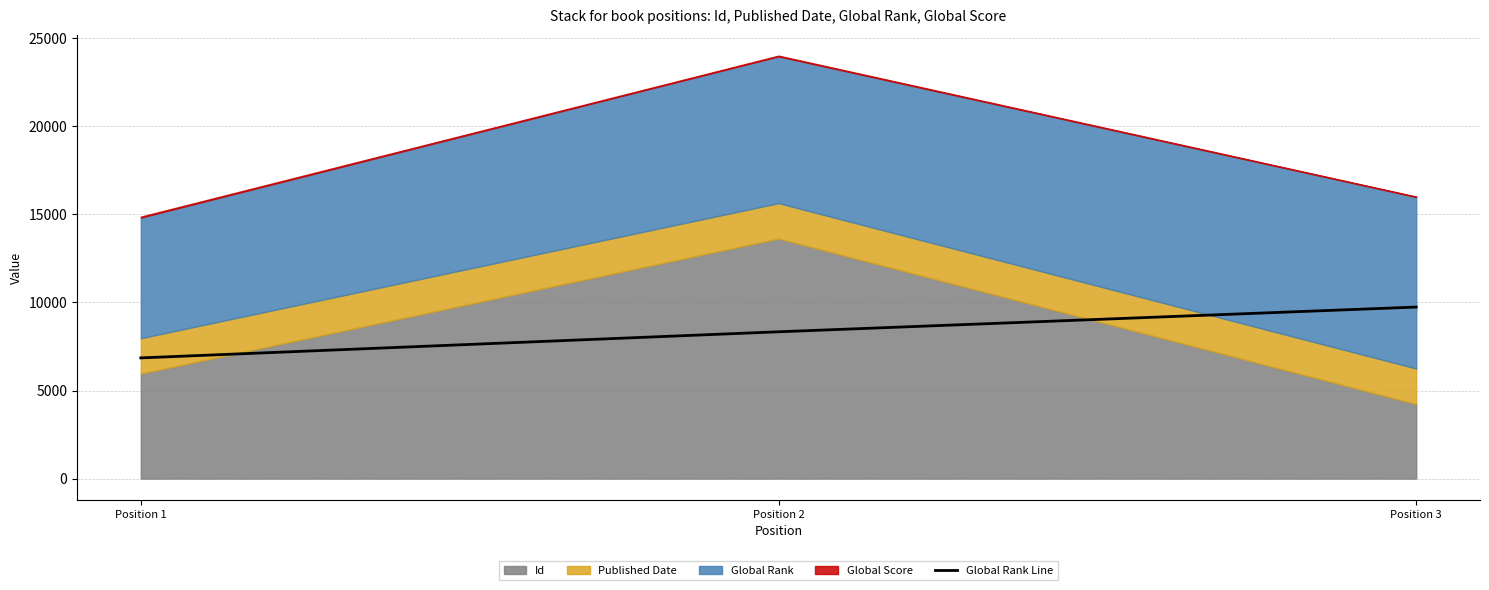

What is the change in value from Position 1 to Position 3?

+2887